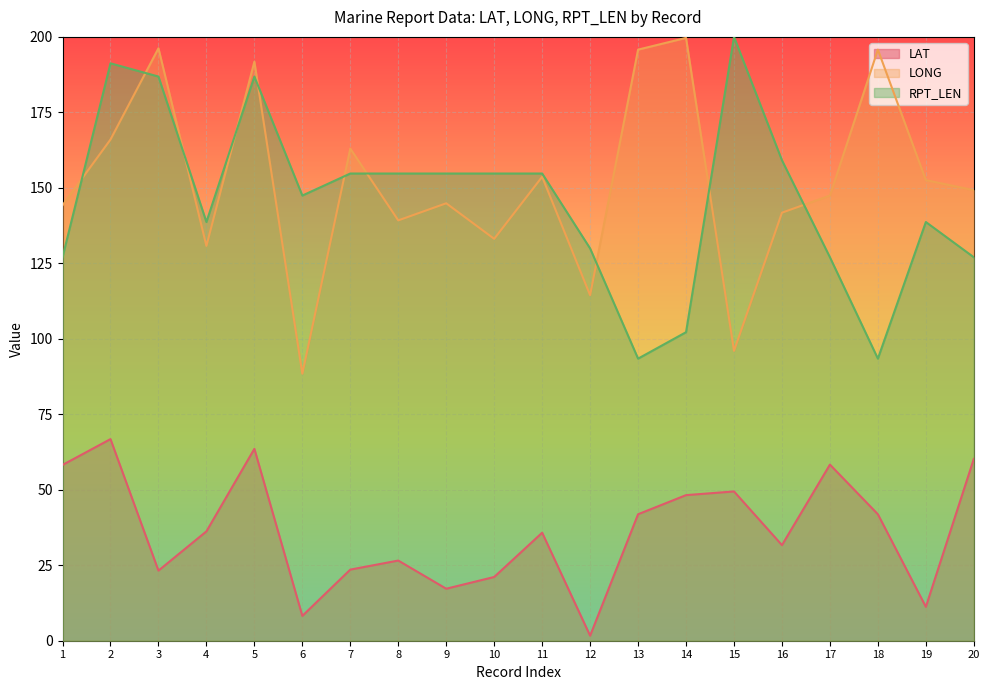

What is the sum of the LONG values at 10 and 14?

332.8